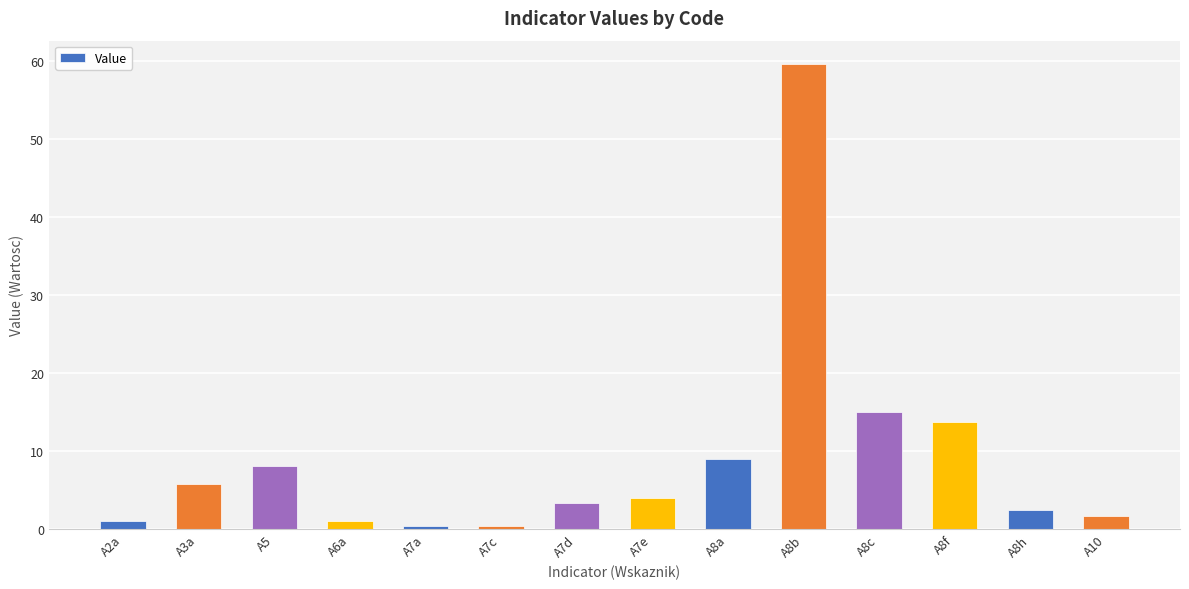

Reading right to left, transcribe all the data shown in this chart.

A10=1.7	A8h=2.5	A8f=13.7	A8c=15.1	A8b=59.6	A8a=9.0	A7e=3.9	A7d=3.3	A7c=0.4	A7a=0.4	A6a=1.0	A5=8.1	A3a=5.8	A2a=1.0